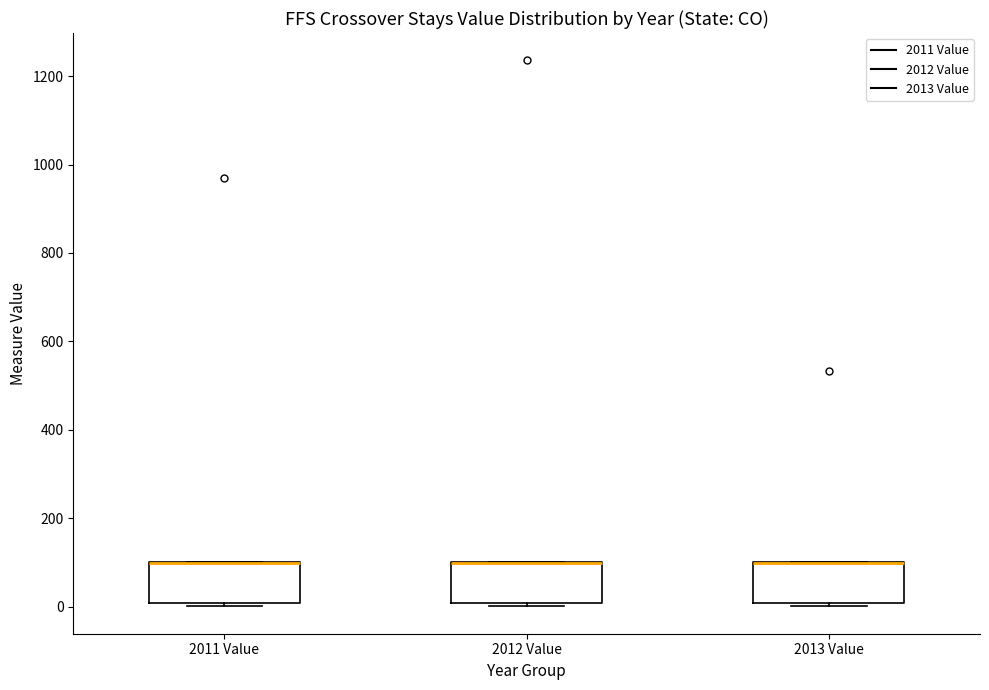

Reading left to right, read every box against the y-axis: the position of its median line, the range the box covers, and the ends of its whiskers. The values are not printed on the chart, so give them approximately, as read against the axis.

2011 Value: median 100 (drawn on the box's upper edge), box 0 to 100, whiskers 0 (just below the box's lower edge) to 100
2012 Value: median 100 (drawn on the box's upper edge), box 0 to 100, whiskers 0 (just below the box's lower edge) to 100
2013 Value: median 100 (drawn on the box's upper edge), box 0 to 100, whiskers 0 (just below the box's lower edge) to 100